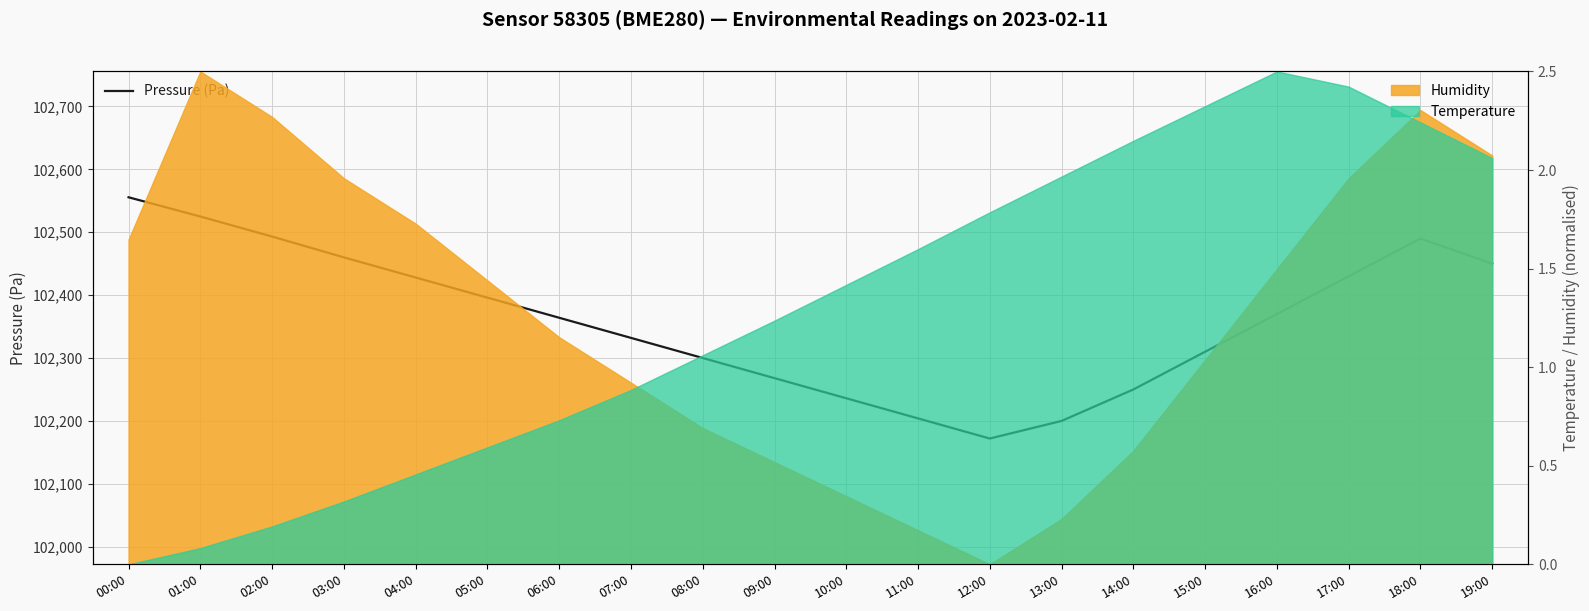

At which label is the value closest to 102363?

06:00